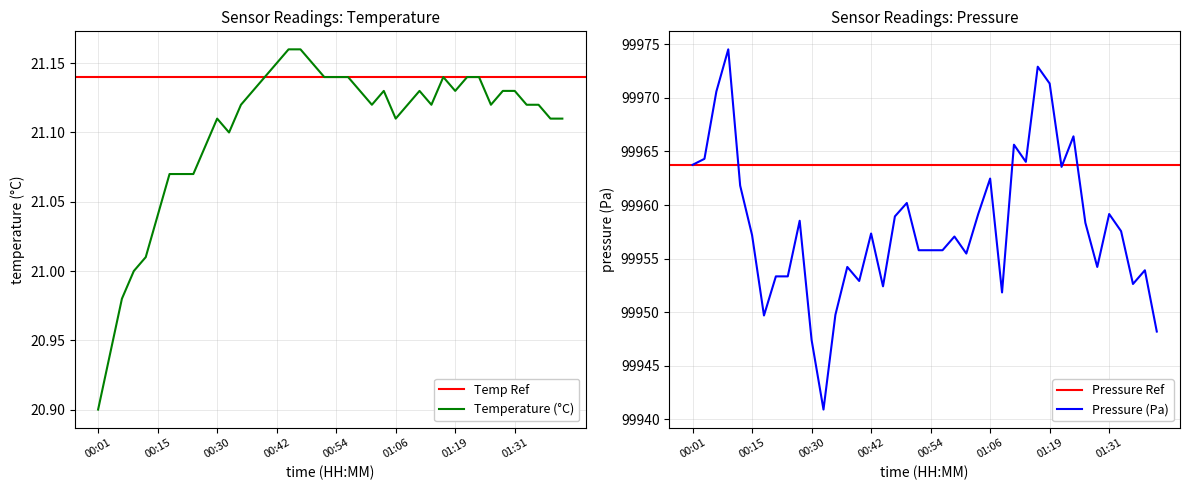

In temperature, how many points are higher than both neighbors (excluding endpoints)?

4